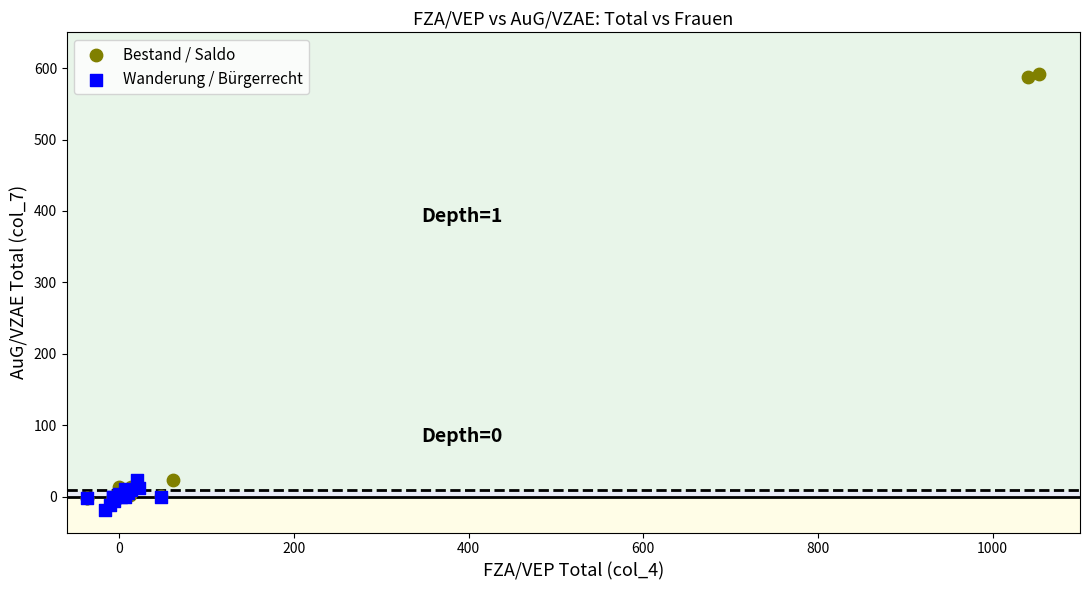

Which series has the largest Y range (max minus min)?

Bestand / Saldo